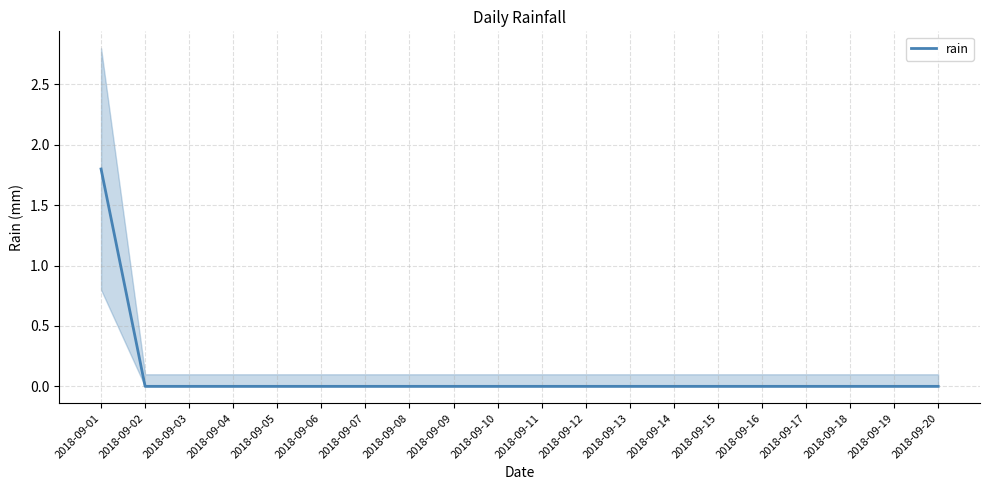

How many values are between 0 and 1?

19